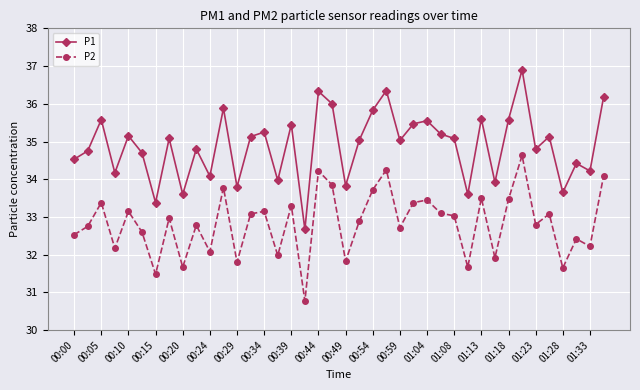

True or false: P2 and P1 intersect in this chart.

False